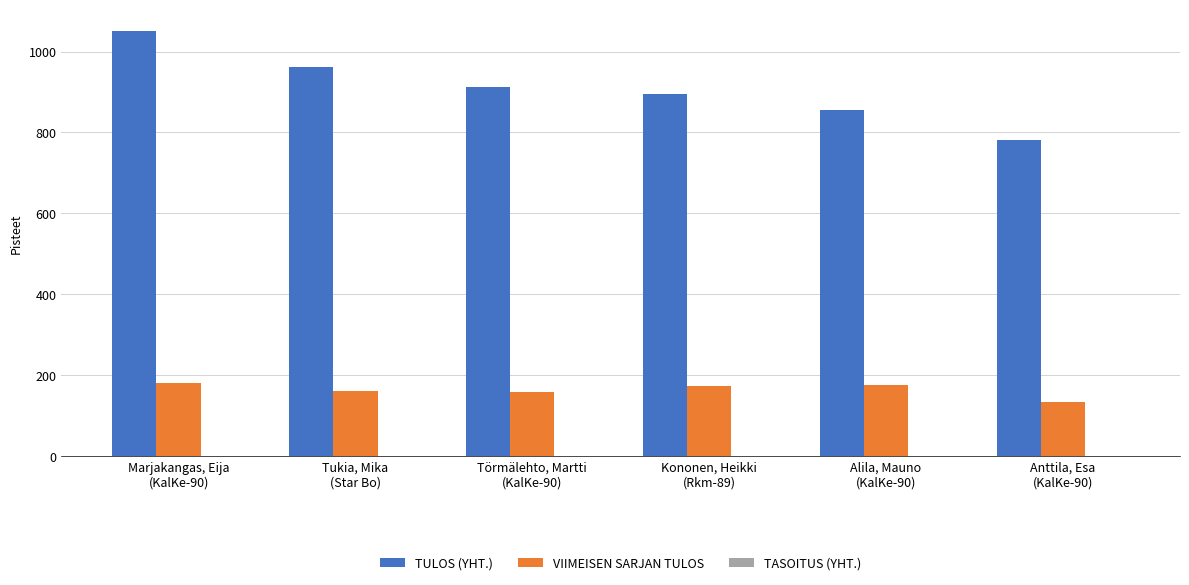

List the series in order of their peak value, highest first.

TULOS (YHT.), VIIMEISEN SARJAN TULOS